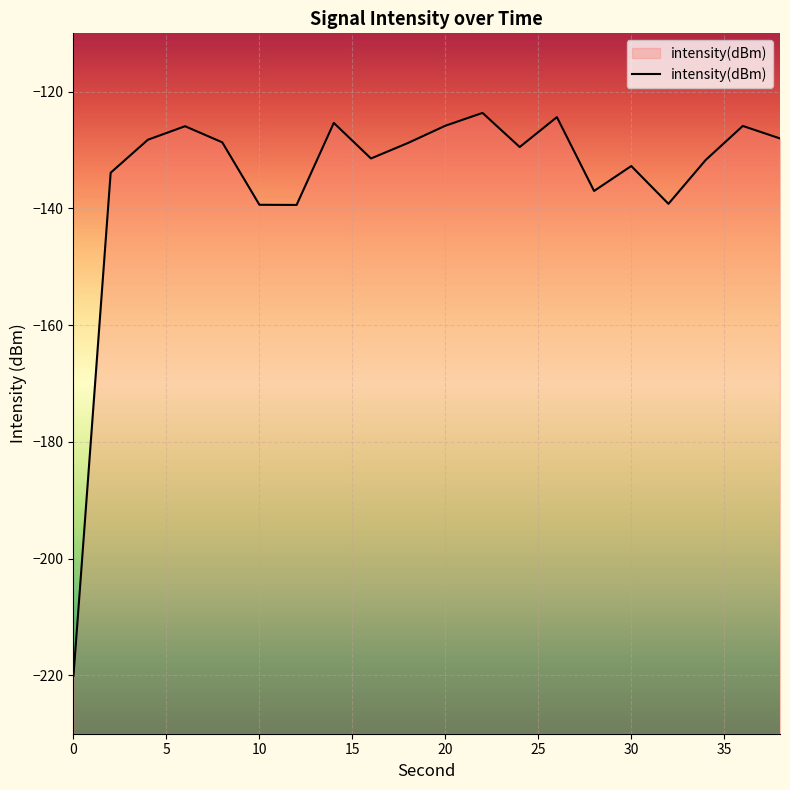

Is this an area chart (filled region under the line)?

No